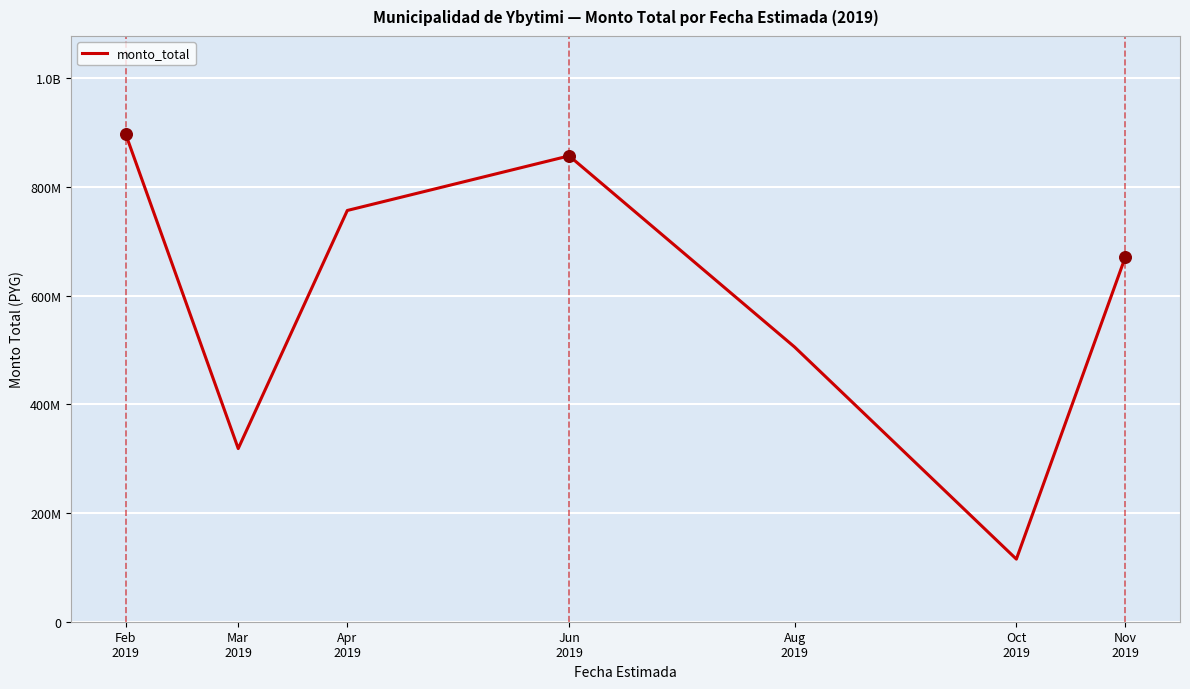

What is the ratio of the value at Oct
2019 to the value at Mar
2019?

0.4